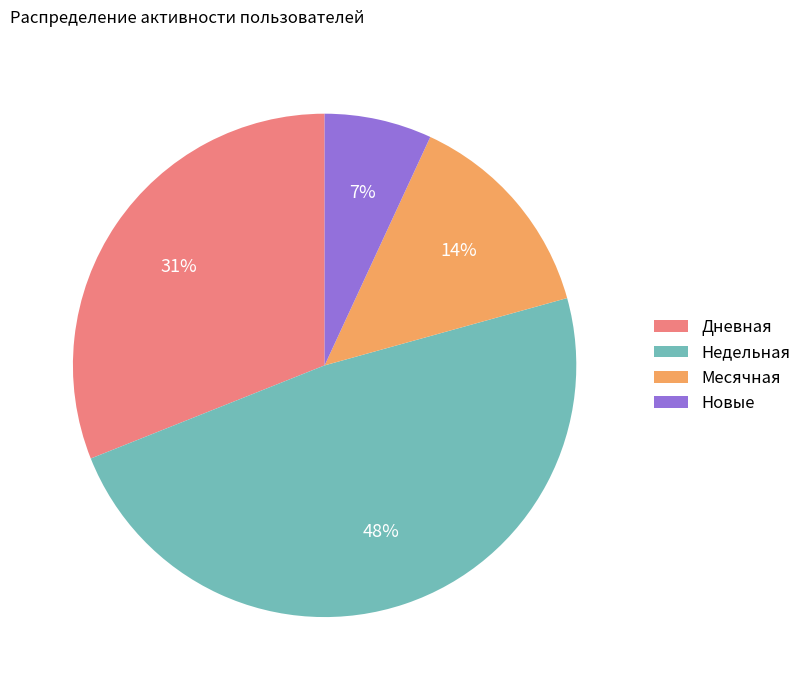

To the nearest percent, what percentage of the pie is Дневная?

31%